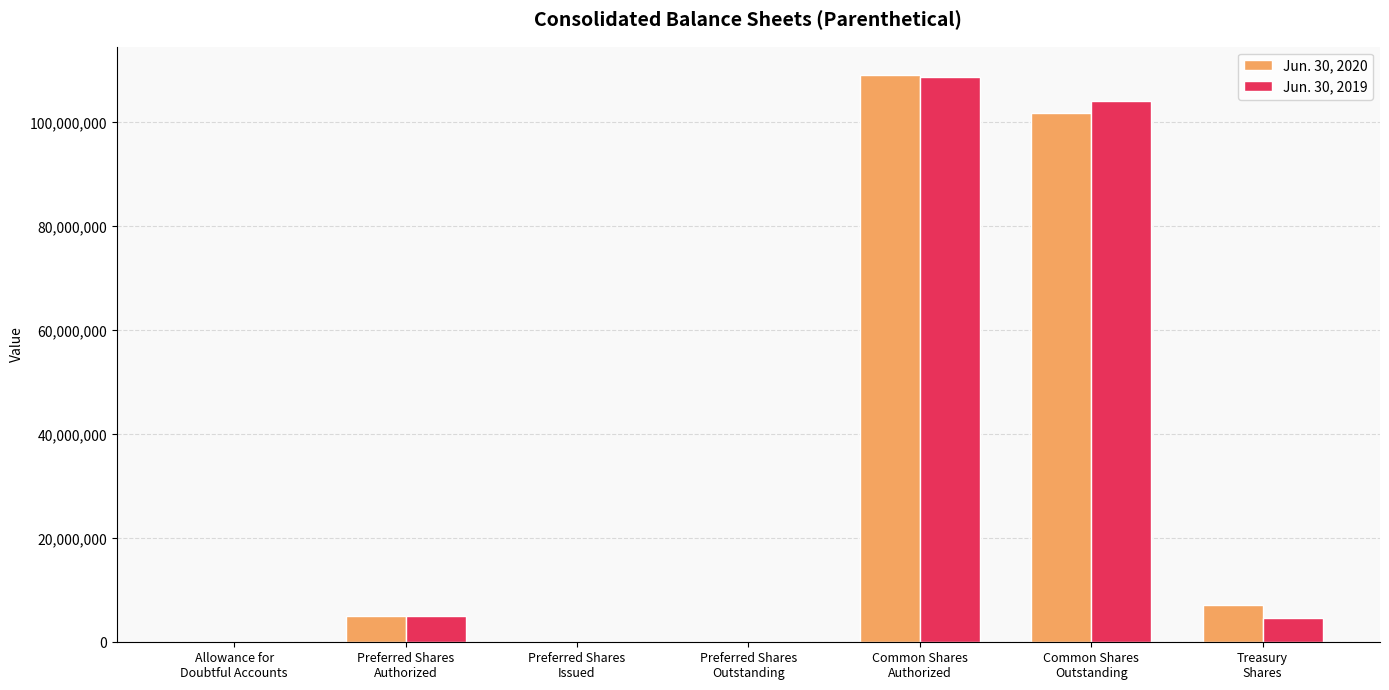

Between Preferred Shares
Outstanding and Treasury
Shares, which series saw the biggest shift?

Jun. 30, 2020